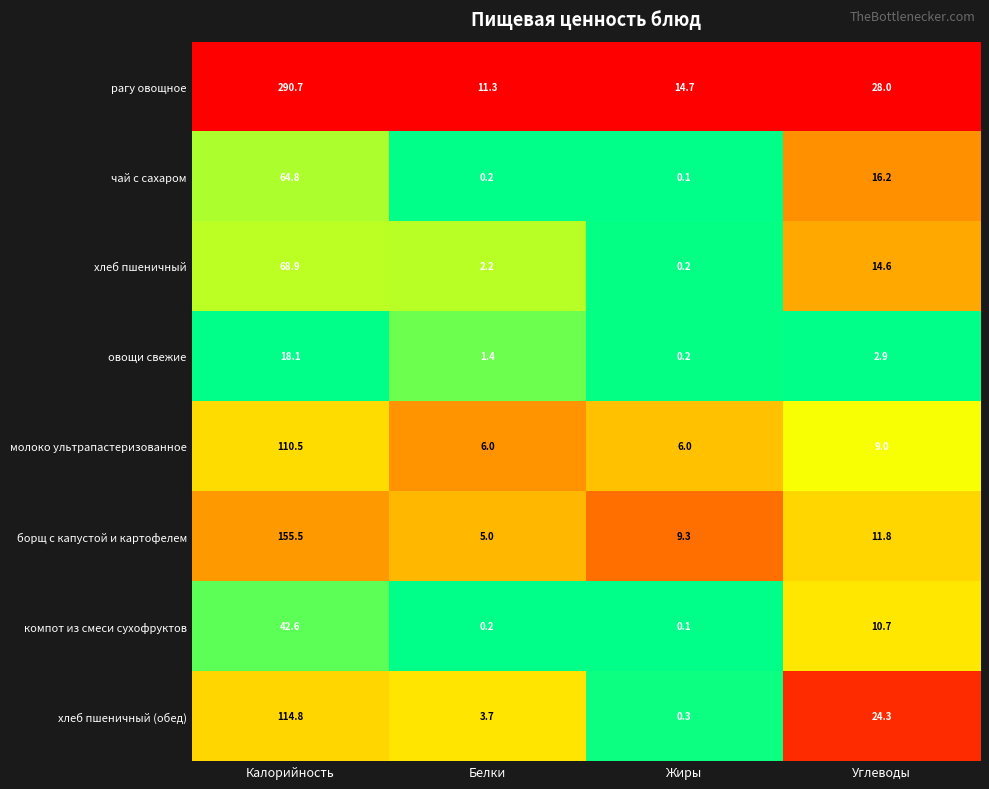

Read the рагу овощное value at Жиры.

14.7